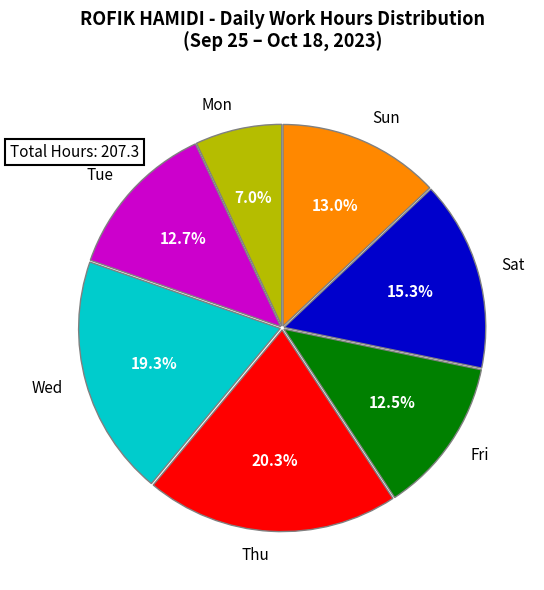

What is the largest slice in the pie chart?

Thu